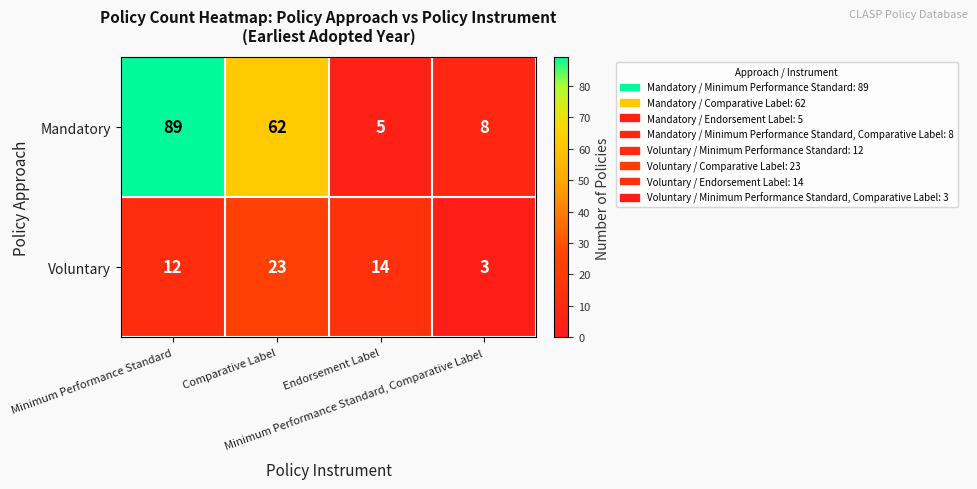

At how many categories does at least one series exceed 40?

2